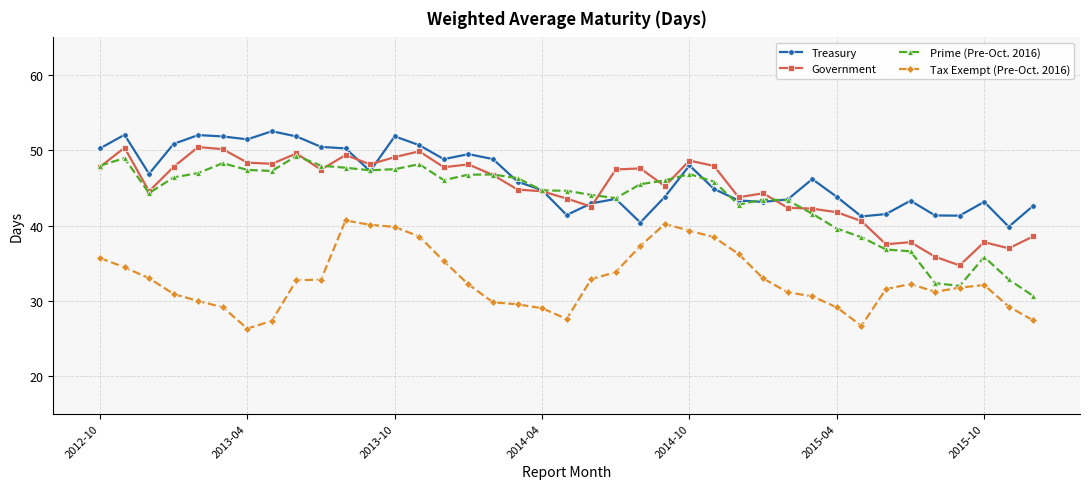

What are all the series names shown in the legend?

Treasury, Government, Prime (Pre-Oct. 2016), Tax Exempt (Pre-Oct. 2016)